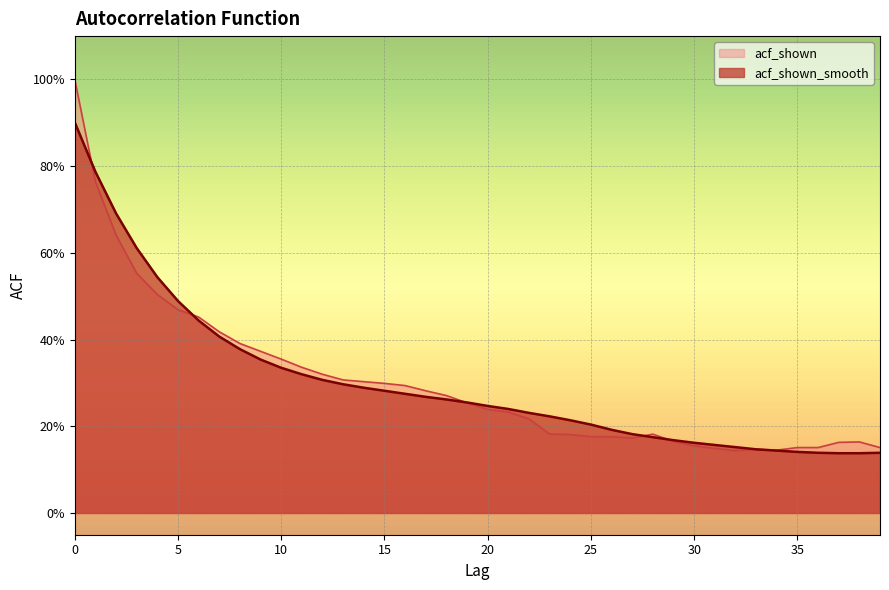

Is it true that acf_shown equals 0.3 at 12?

True